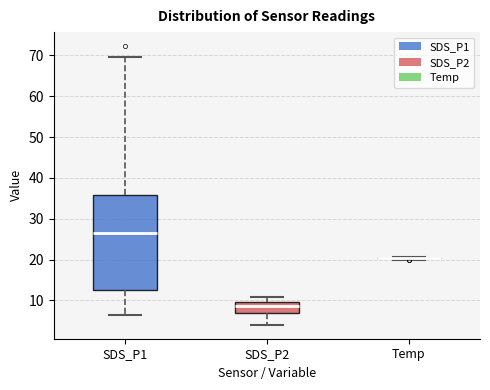

Reading left to right, transcribe this box plot: for each box, give where its median line is, the range the box spans, and where its two whiskers end, as read against the y-axis. The values are not printed on the chart, so give them approximately, as read against the axis.

SDS_P1: median 27, box 13 to 36, whiskers 6 to 70
SDS_P2: median 9, box 7 to 10, whiskers 4 to 11
Temp: box collapsed to a line at 20, whiskers 20 to 21